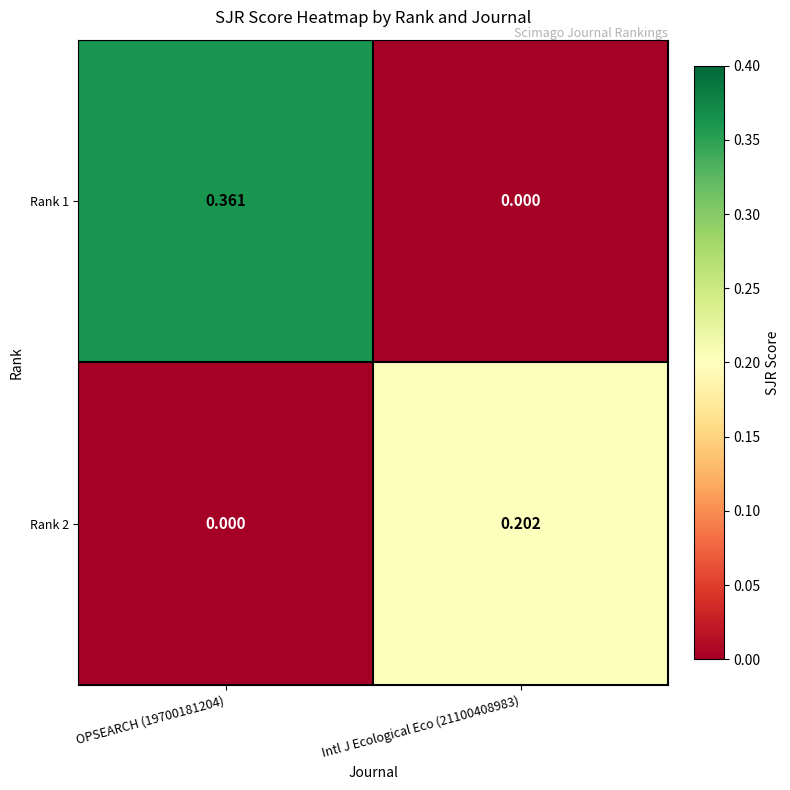

At which category does the chart reach its peak across all series?

OPSEARCH (19700181204)